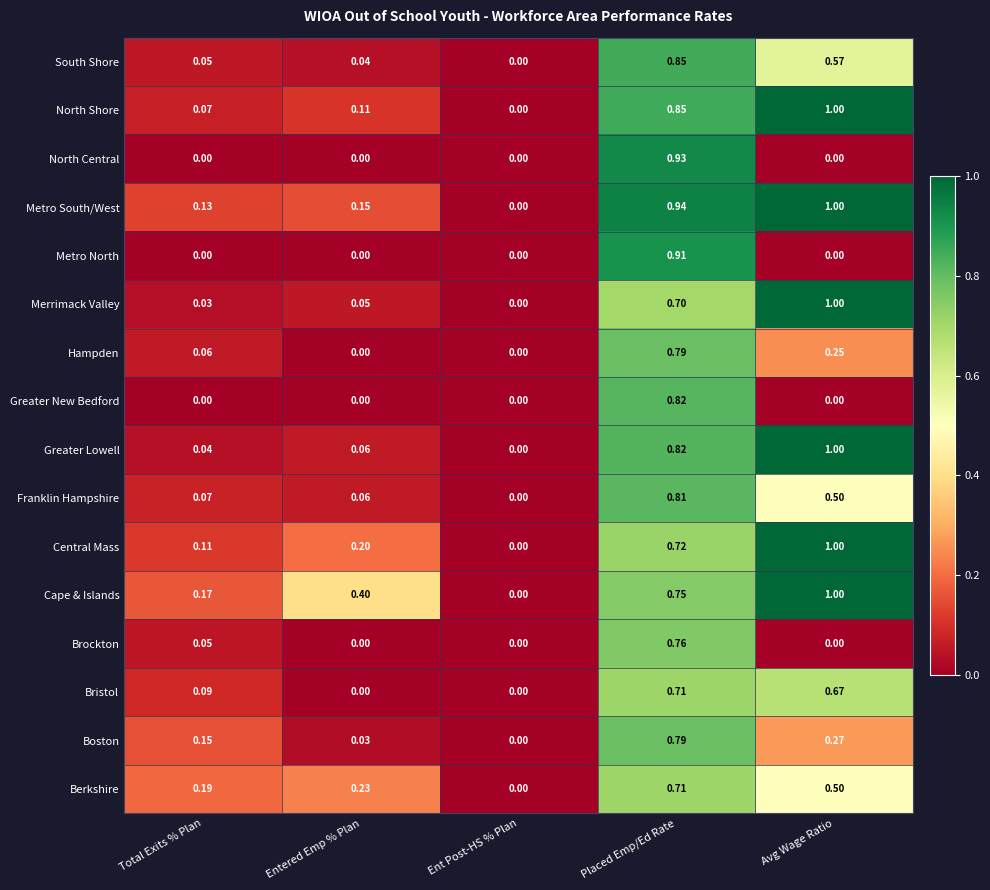

Which series changed the most between Total Exits % Plan and Avg Wage Ratio?

Merrimack Valley